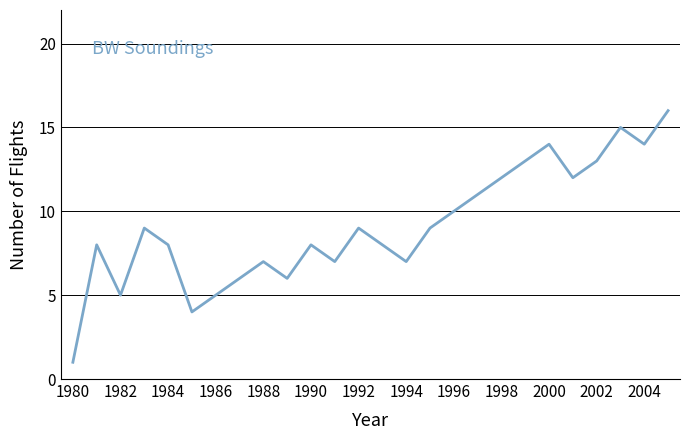

What is the maximum value shown in the chart?

16